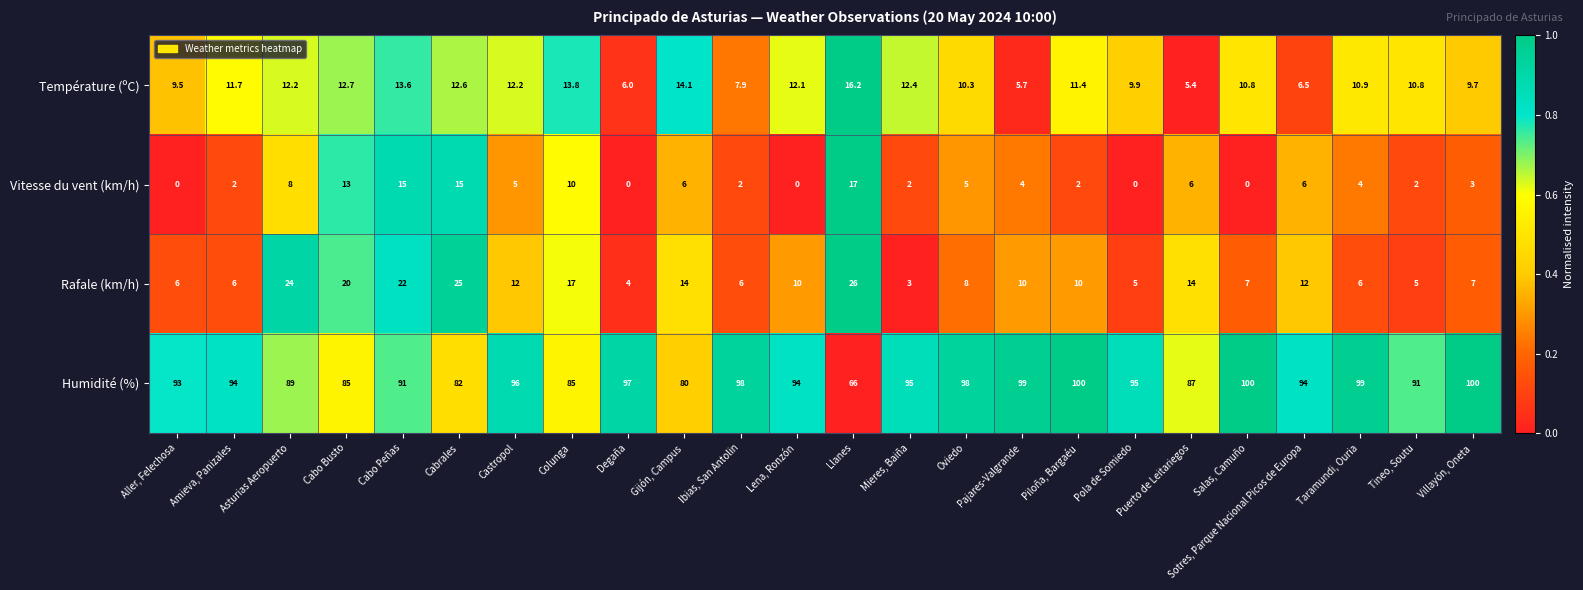

Which series has the largest range (max minus min)?

Humidité (%)